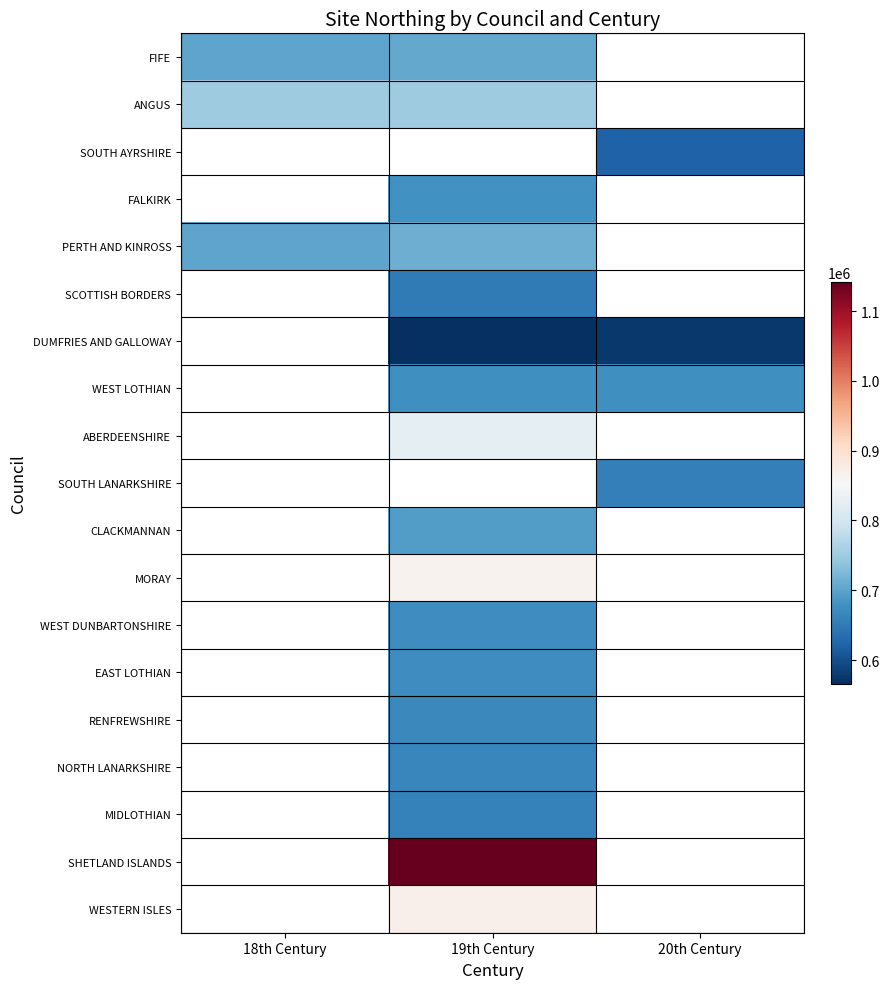

Which has a higher value, 18th Century or 20th Century?

20th Century